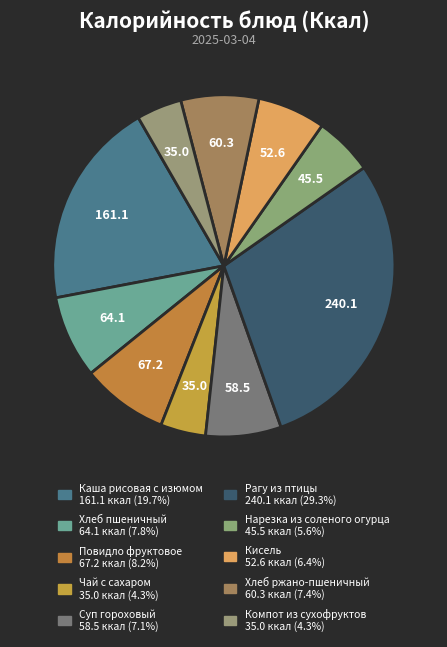

How many slices are in this pie chart?

10